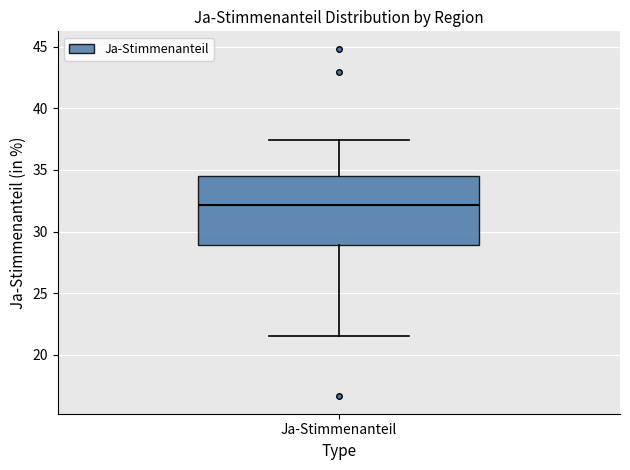

Read this box plot against the y-axis: the position of the median line, the range covered by the box, and the ends of both whiskers. The values are not printed on the chart, so give them approximately, as read against the axis.

median 32.0, box 29.0 to 34.5, whiskers 21.5 to 37.5